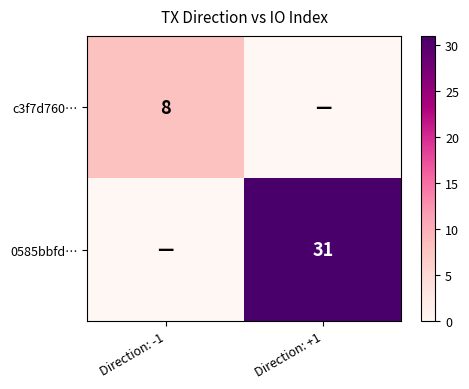

What is the total value across all series at Direction: +1?

31